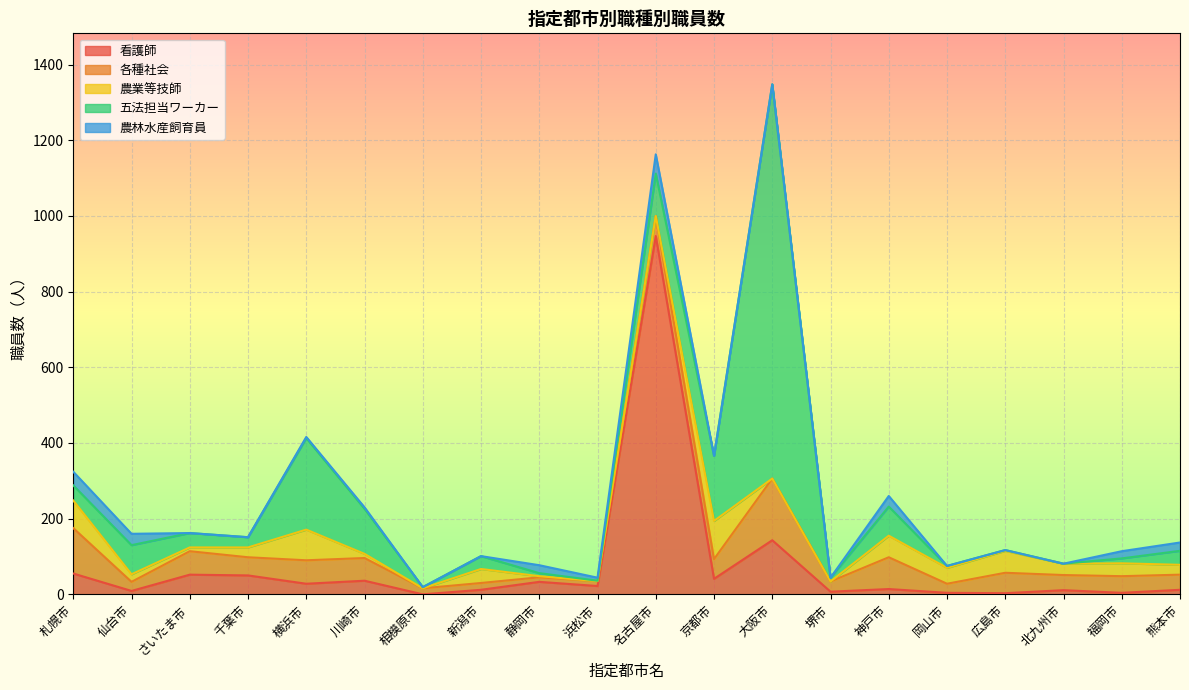

What is the maximum value for 各種社会?

163